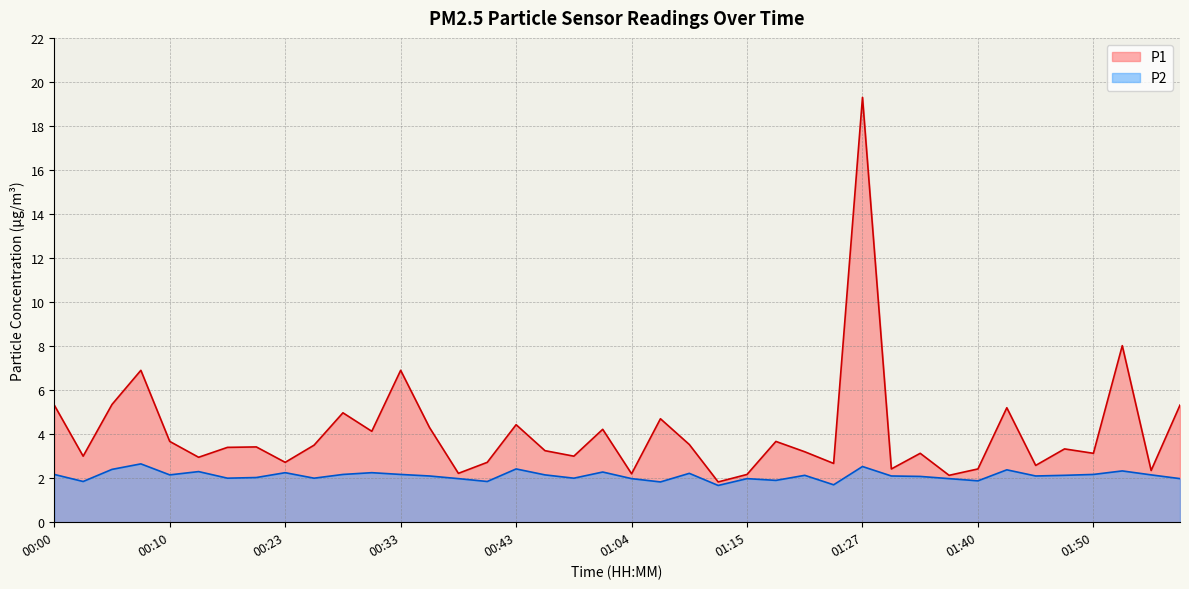

Does the chart have visible grid lines?

Yes